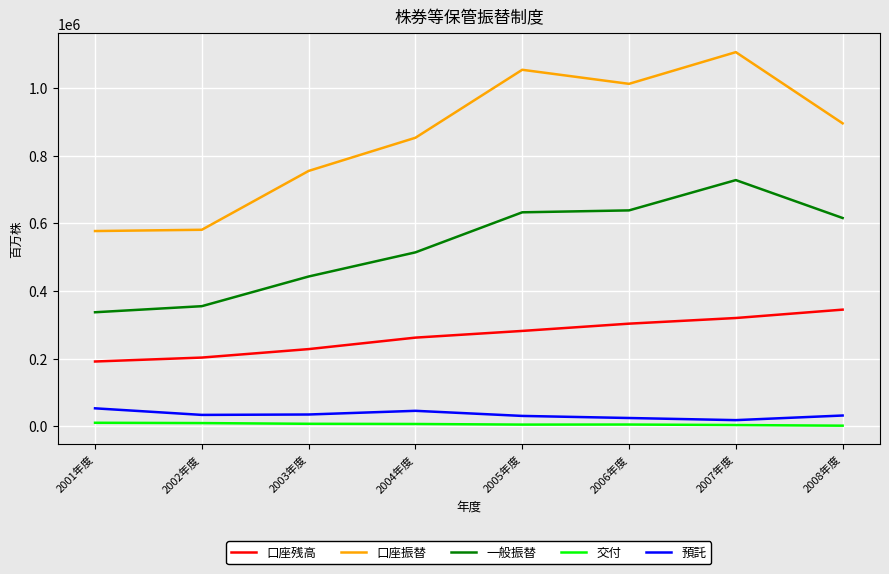

Which series changed the most between 2006年度 and 2007年度?

口座振替